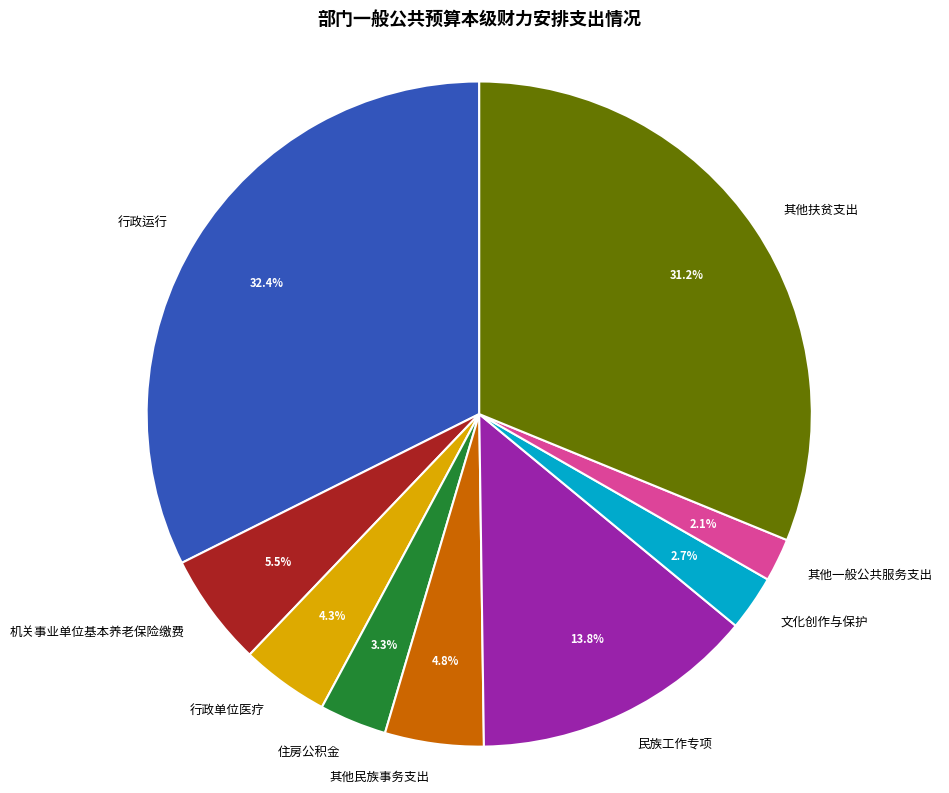

What is the smallest slice in the pie chart?

其他一般公共服务支出